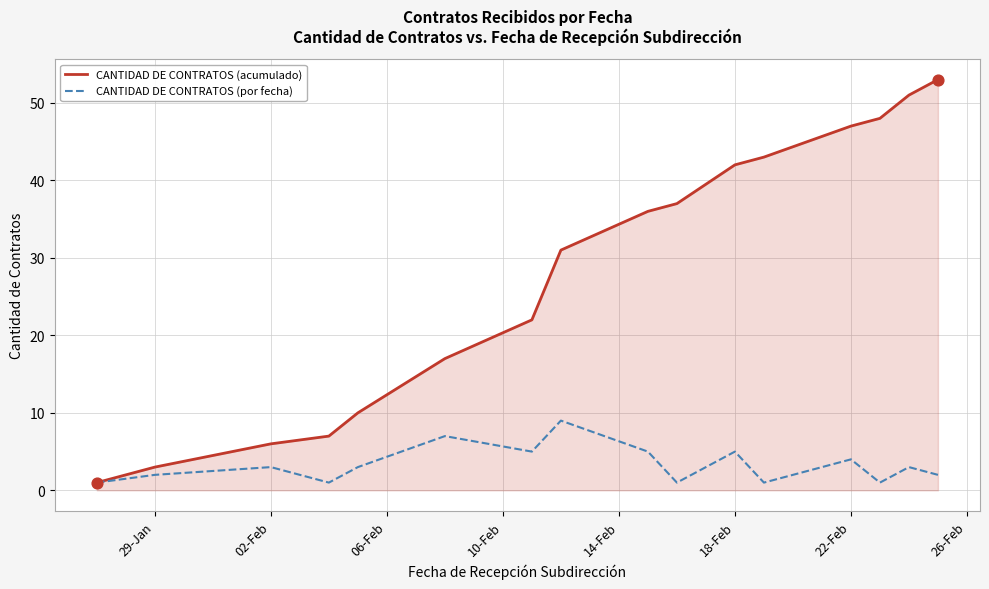

Which series has the widest spread of values?

CANTIDAD DE CONTRATOS (acumulado)